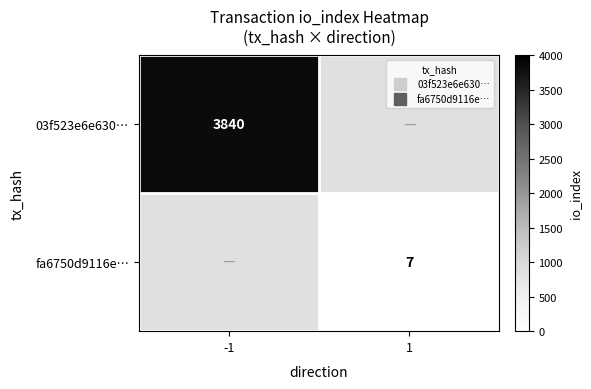

What is the greatest value displayed?

3840.0